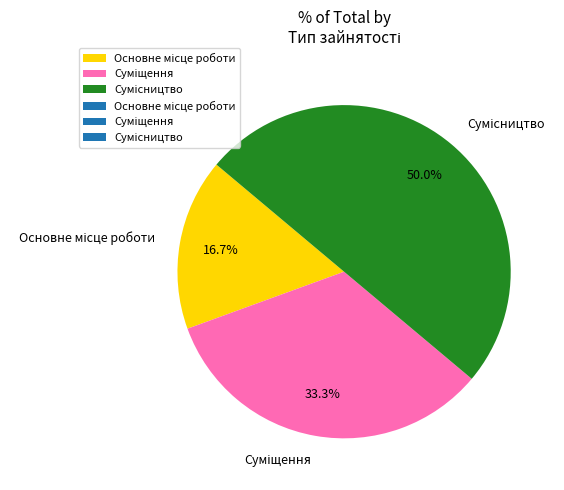

How many slices are in this pie chart?

3